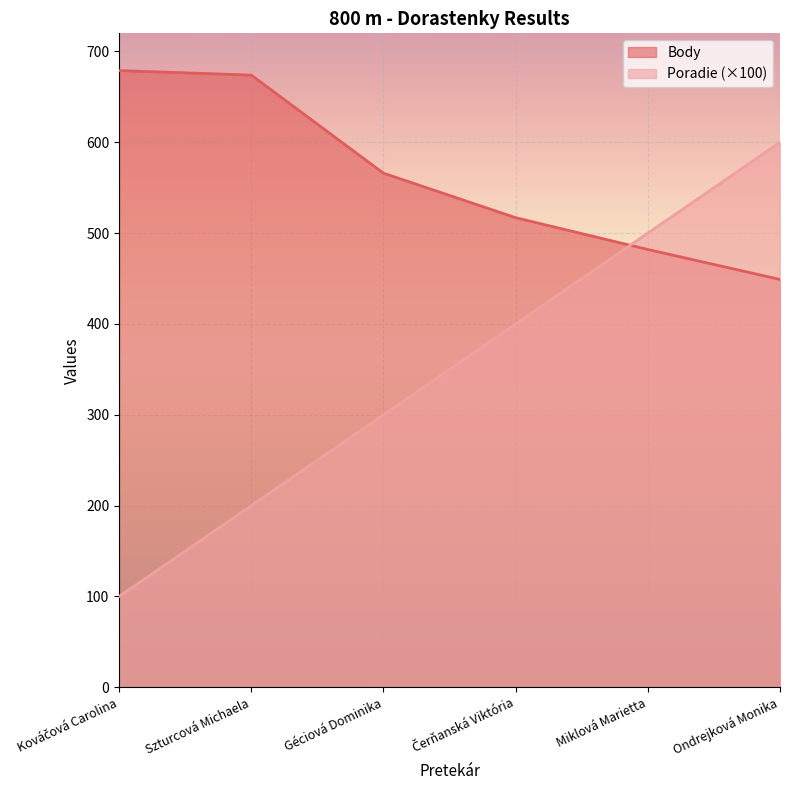

Does the chart display data point markers on the line(s)?

No